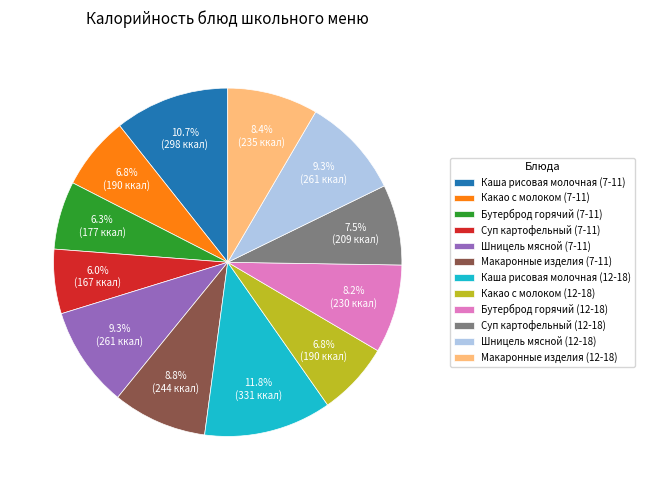

Does Суп картофельный (7-11) account for over 50% of the chart?

No